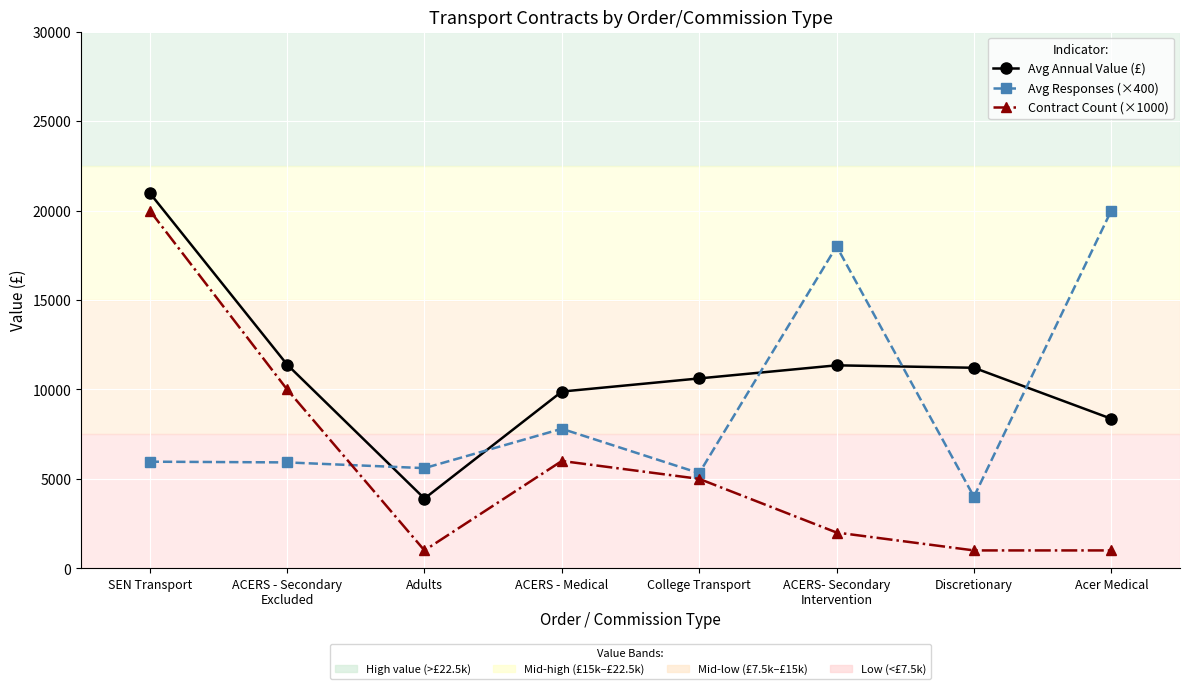

Does the chart have visible grid lines?

Yes